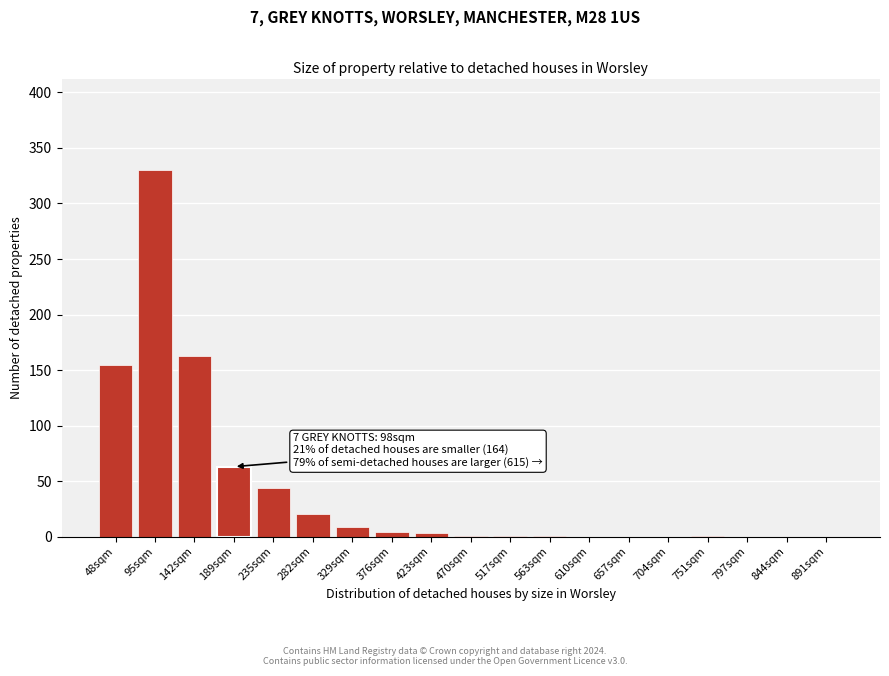

The value at 891sqm is 143. True or false?

False